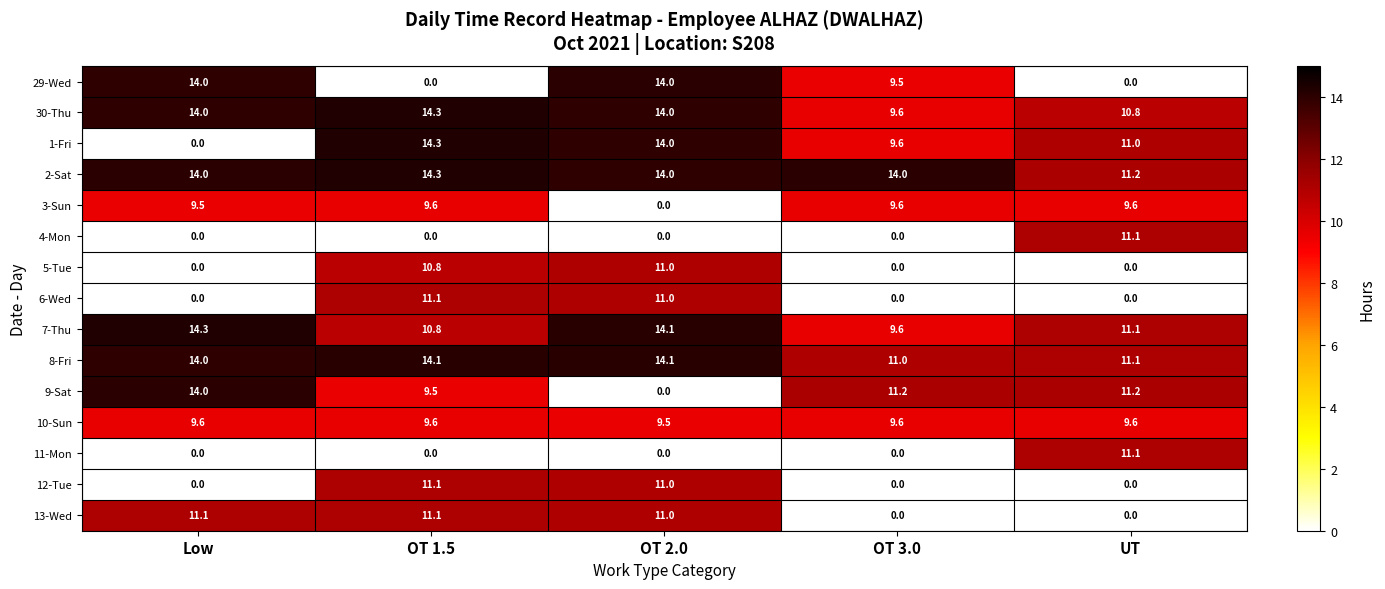

At which label does 12-Tue reach its peak?

OT 1.5